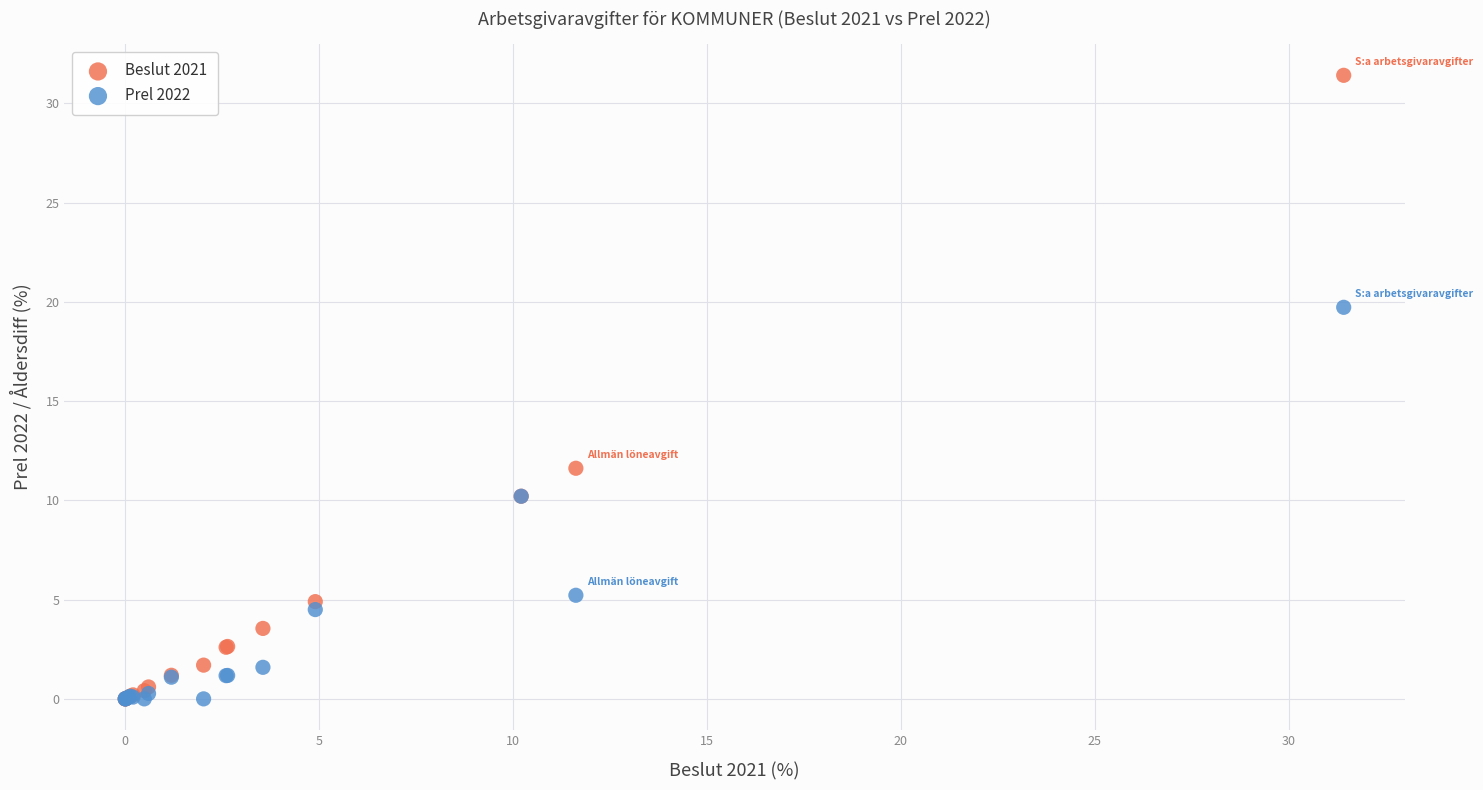

In the Beslut 2021 series, what Y value is closest to 15?

11.6